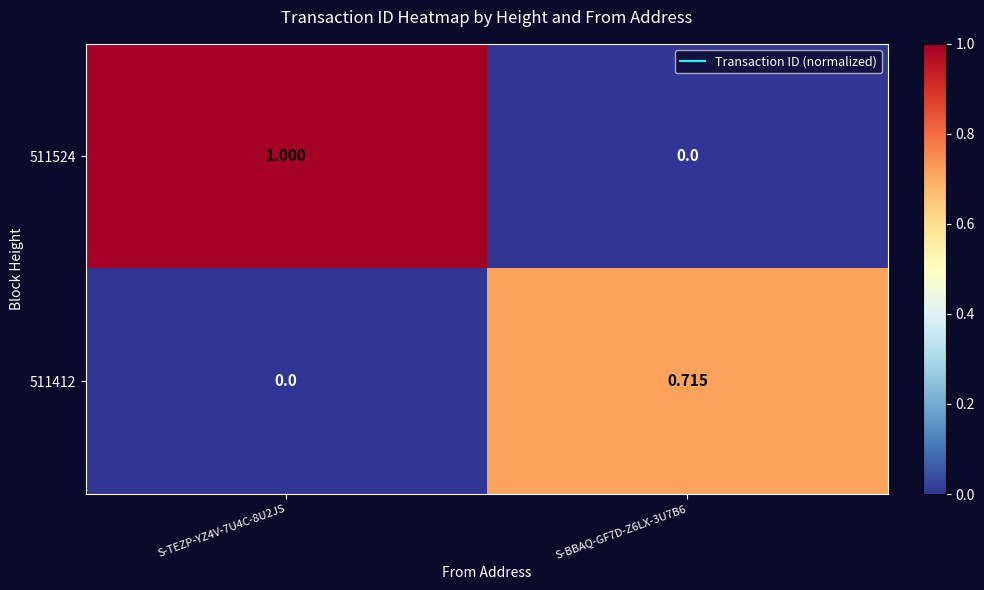

Is the value of 511524 at S-TEZP-YZ4V-7U4C-8U2JS greater than the value of 511412 at S-BBAQ-GF7D-Z6LX-3U7B6?

Yes